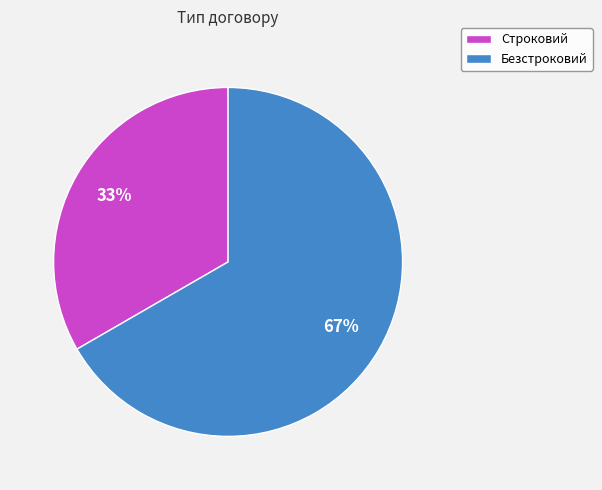

To the nearest percent, what is the combined percentage of Строковий and Безстроковий?

100%